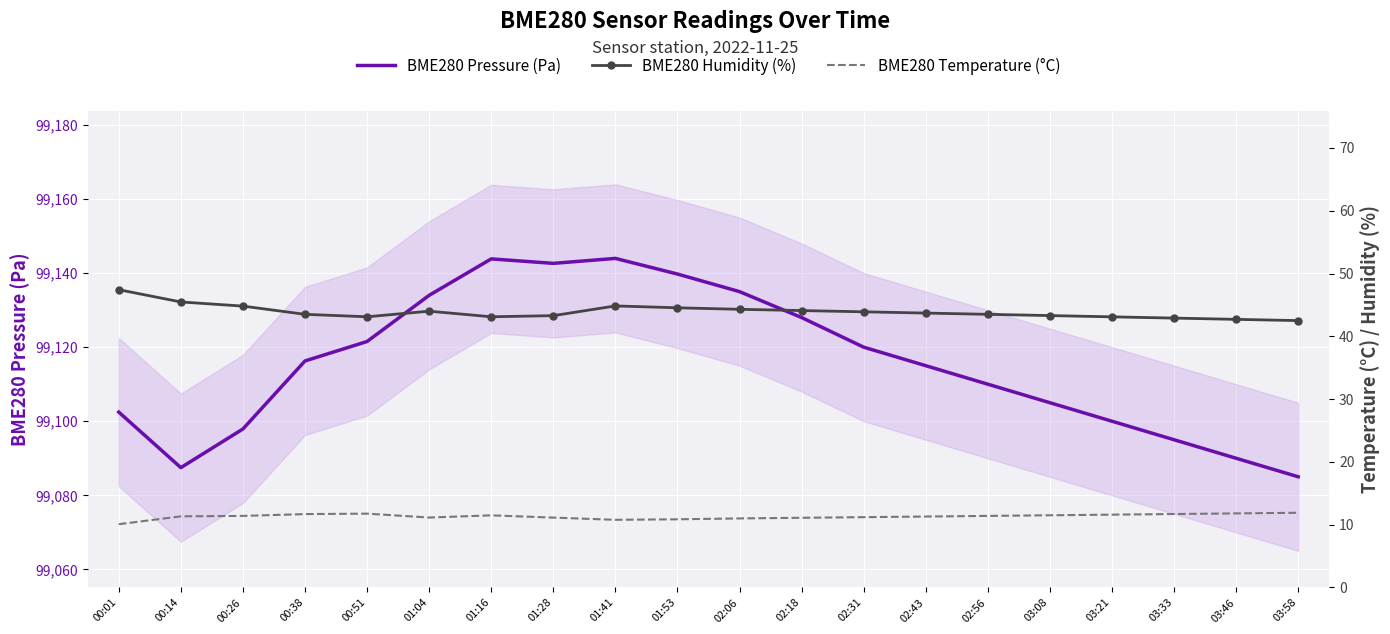

How many lines are shown in the chart?

3